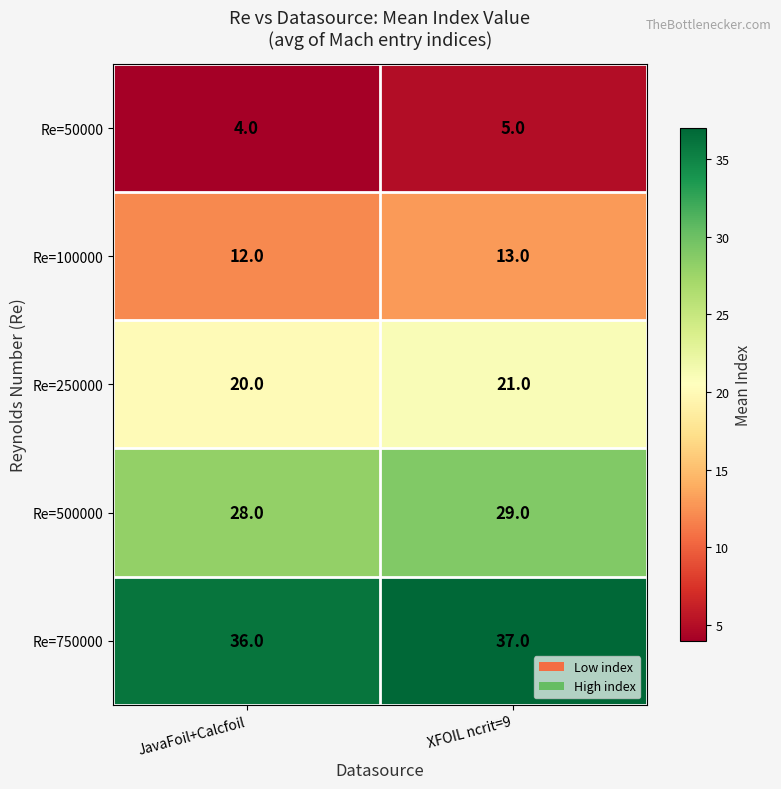

Count the number of categories in the chart.

2